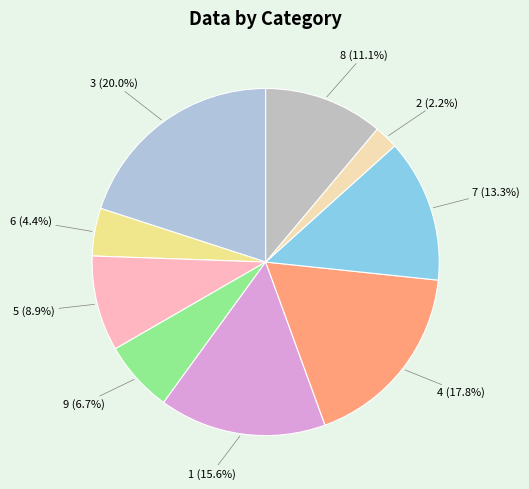

Is there any slice that represents more than half of the pie?

No